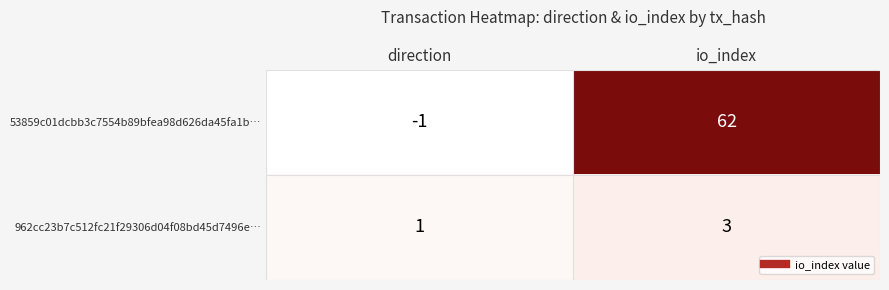

What is the greatest value displayed?

62